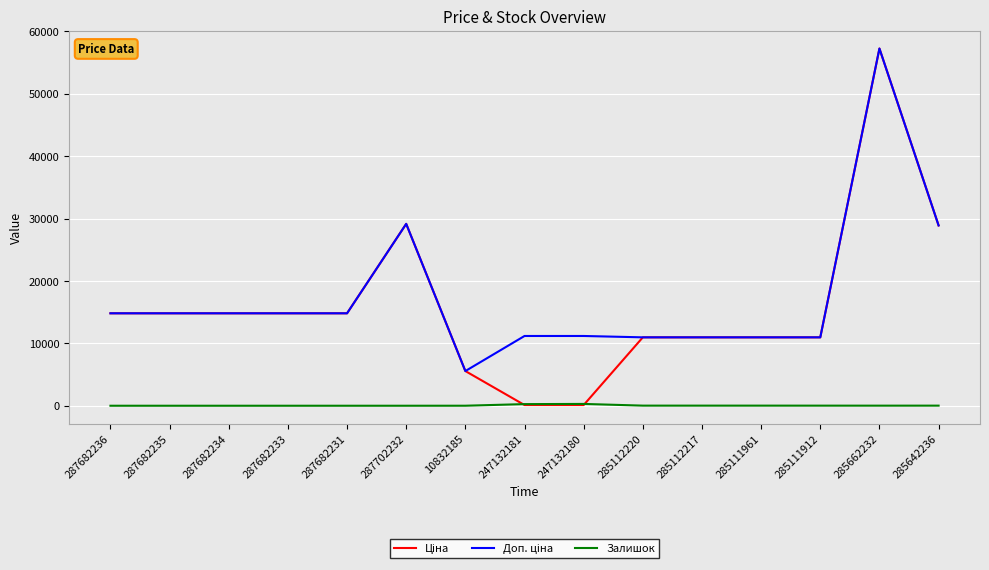

How many categories are shown in the chart?

15